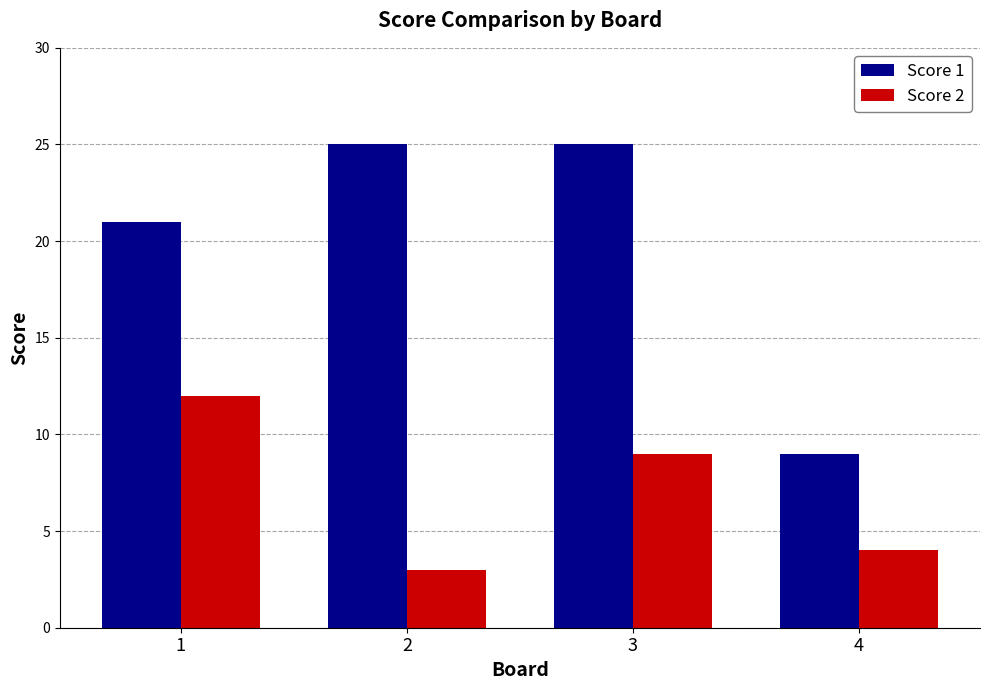

Is it true that Score 2 equals 4 at 4?

True